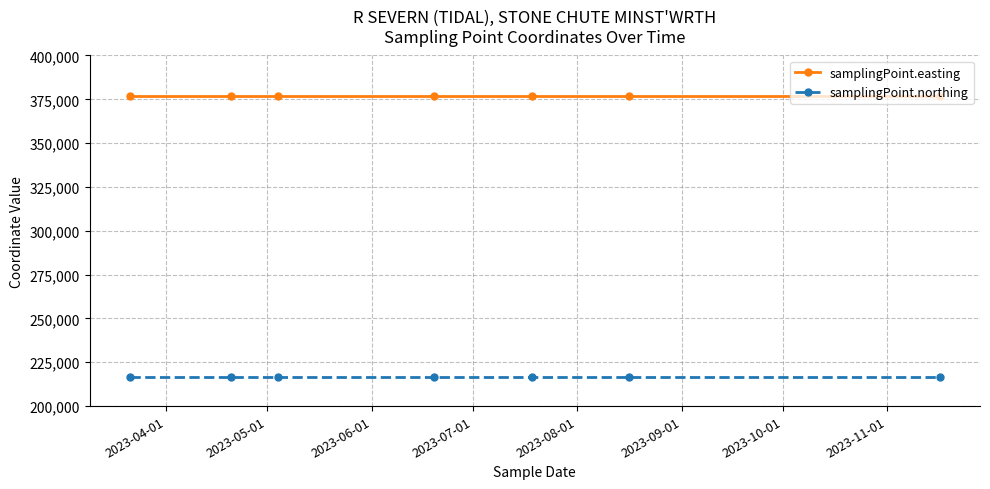

What are all the series names shown in the legend?

samplingPoint.easting, samplingPoint.northing